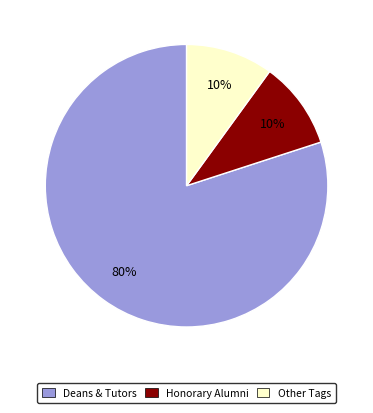

Does Deans & Tutors account for over 50% of the chart?

Yes